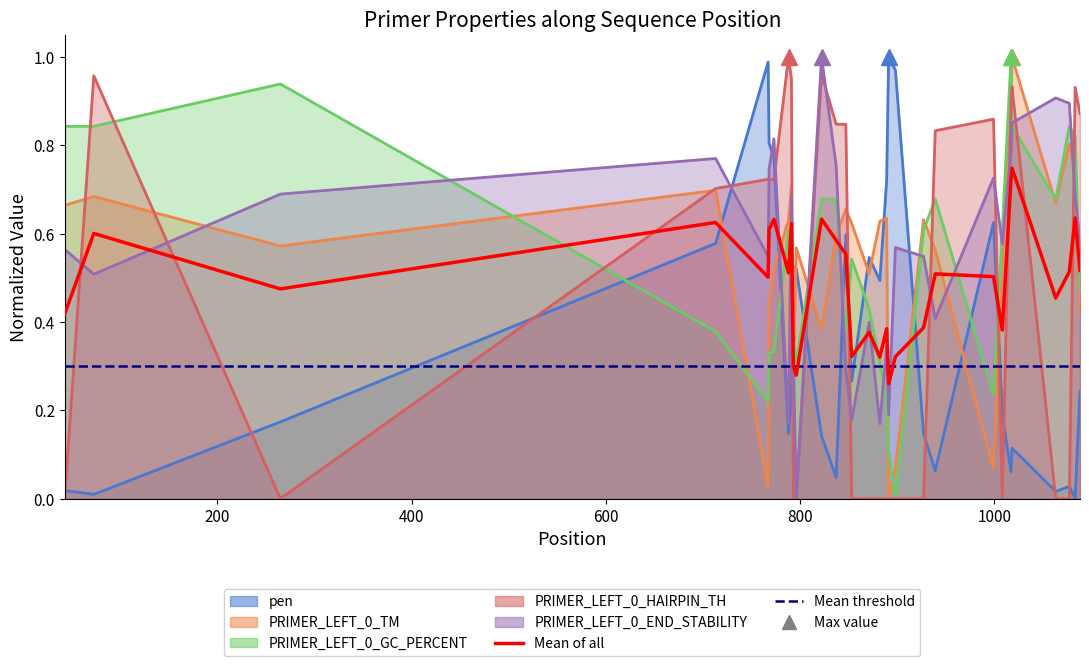

What is the approximate value of PRIMER_LEFT_0_HAIRPIN_TH at 800?

0.7